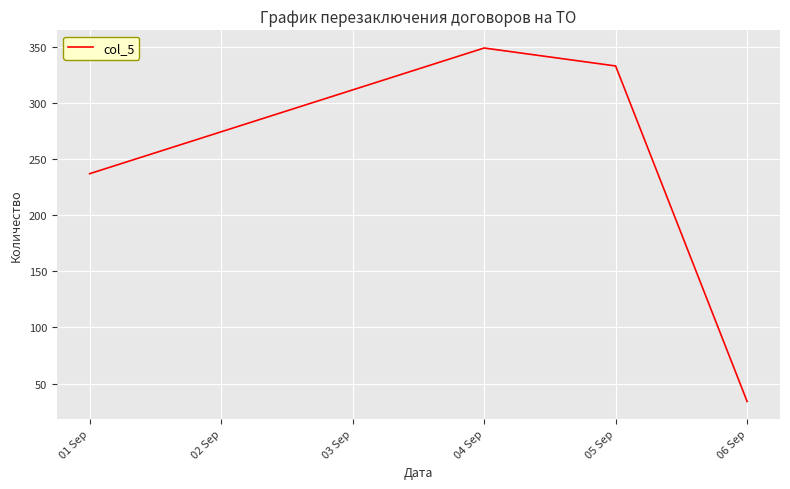

List the labels in order of value, smallest first.

06 Sep, 01 Sep, 05 Sep, 04 Sep